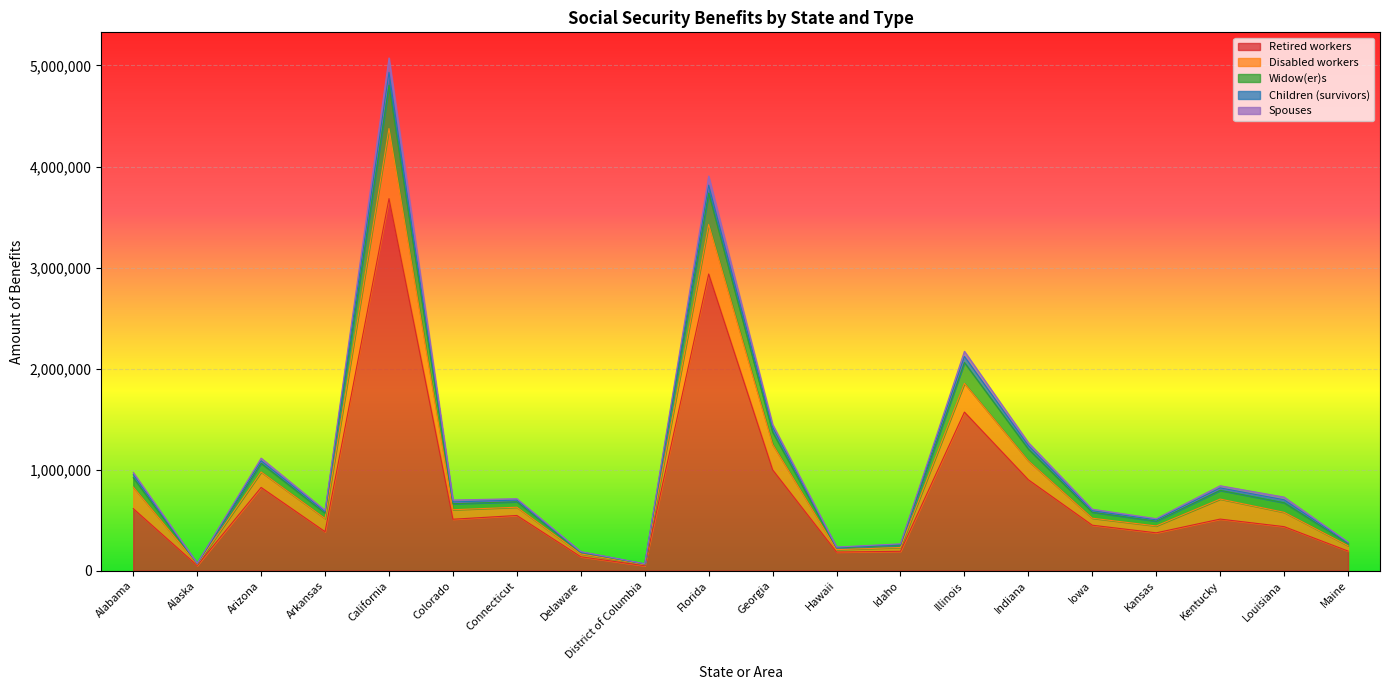

What position from the right is Hawaii?

9